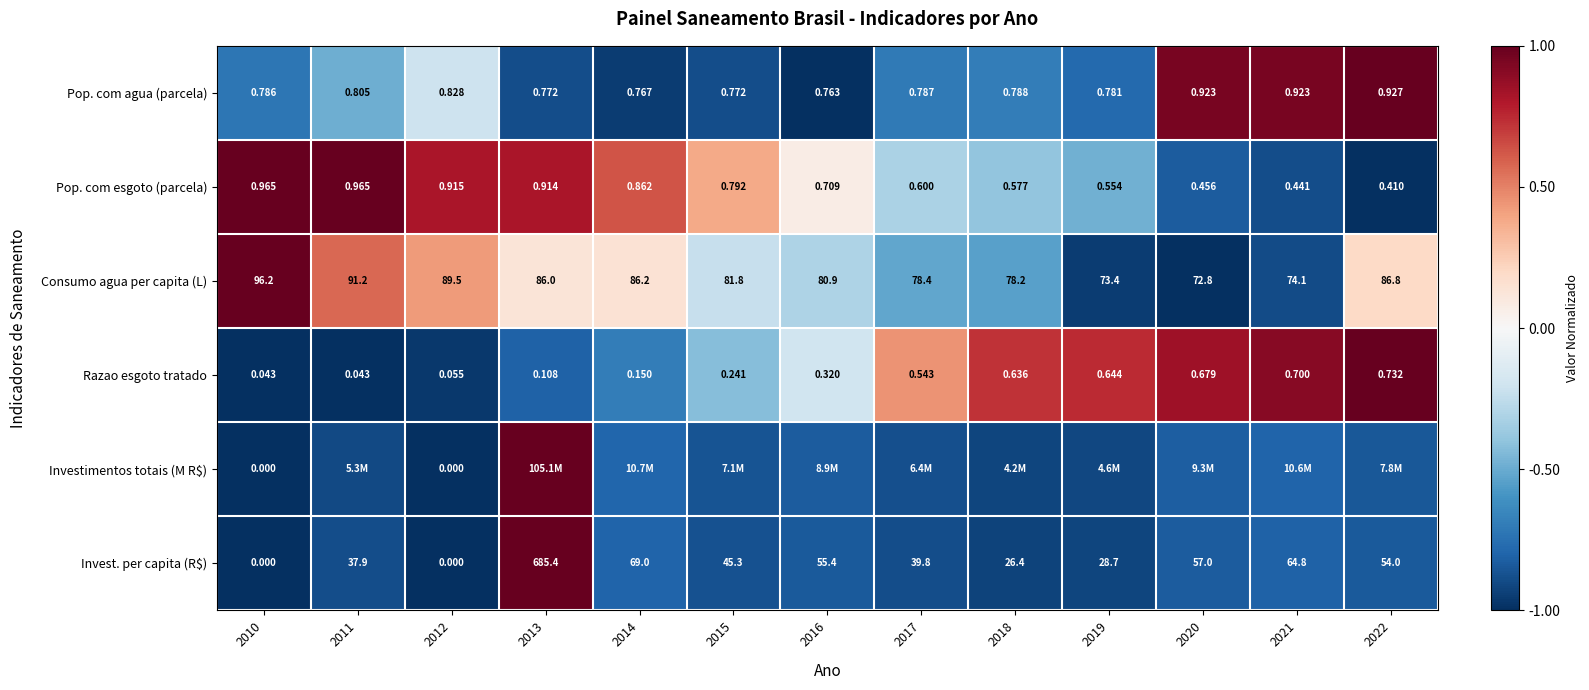

Is the value of Pop. com agua (parcela) at 2020 greater than the value of Razao esgoto tratado at 2016?

Yes